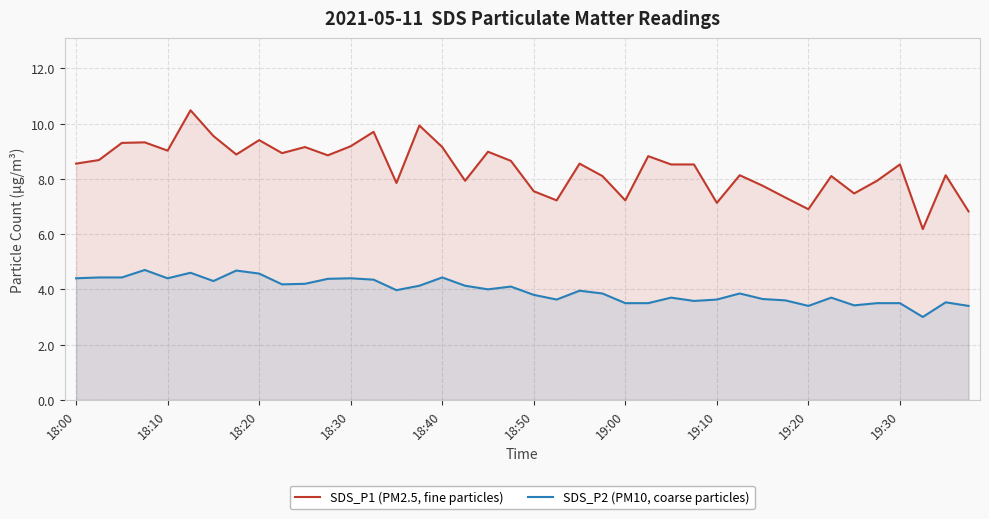

Is the value of SDS_P1 (PM2.5, fine particles) at 18:40 greater than the value of SDS_P2 (PM10, coarse particles) at 18:30?

Yes